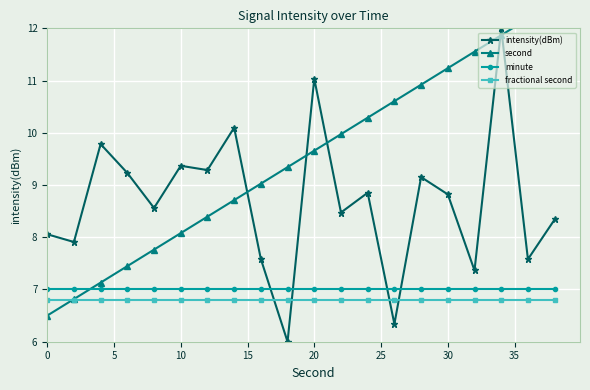

Is it true that minute equals 2.7 at 30?

False